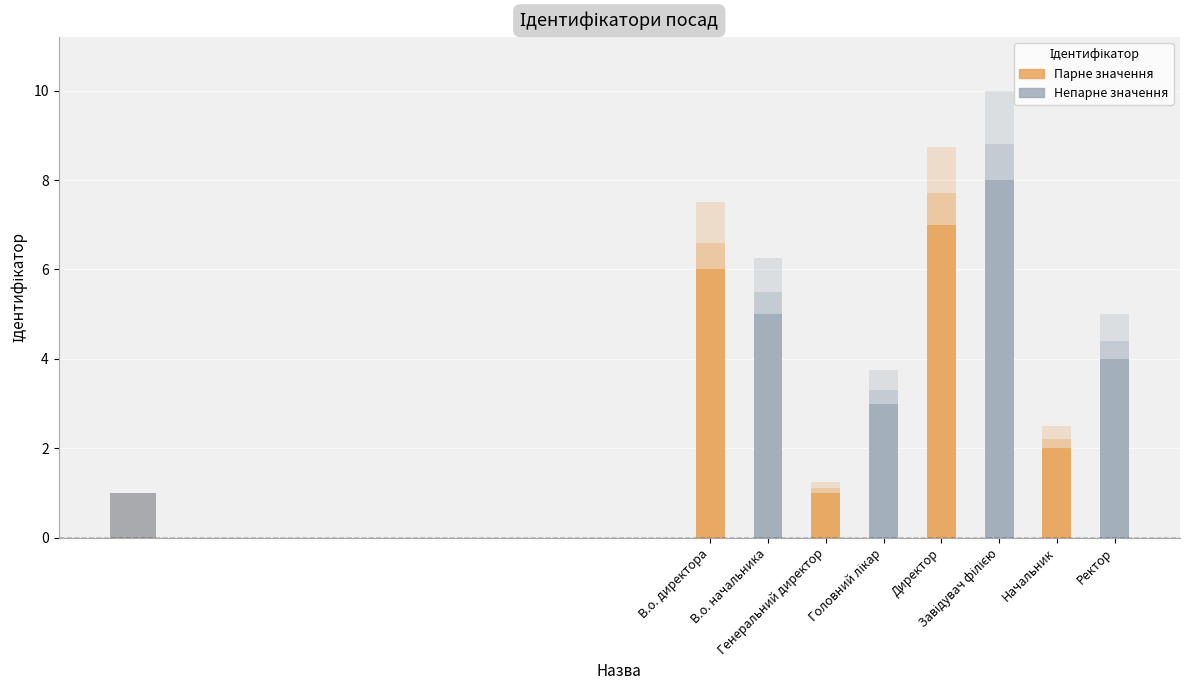

Count the number of values greater than 5.

3